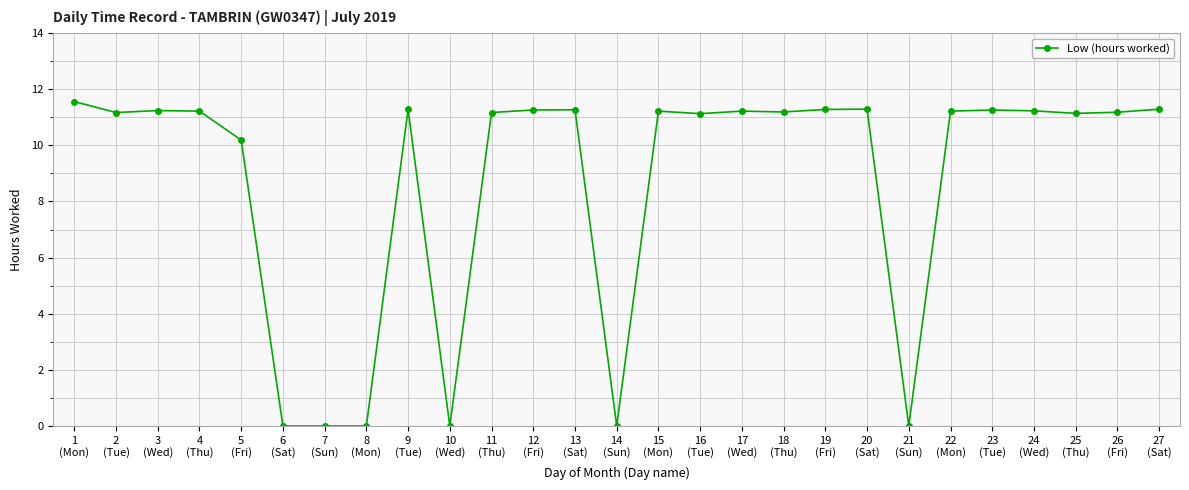

True or false: the data has more than 0 interior local peaks.

True